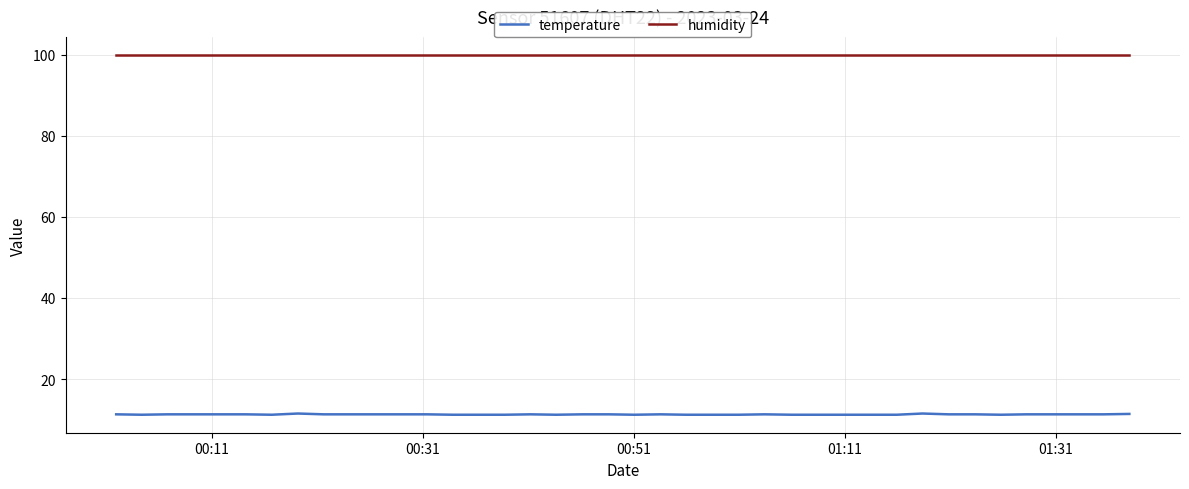

Which series has the largest range (max minus min)?

temperature